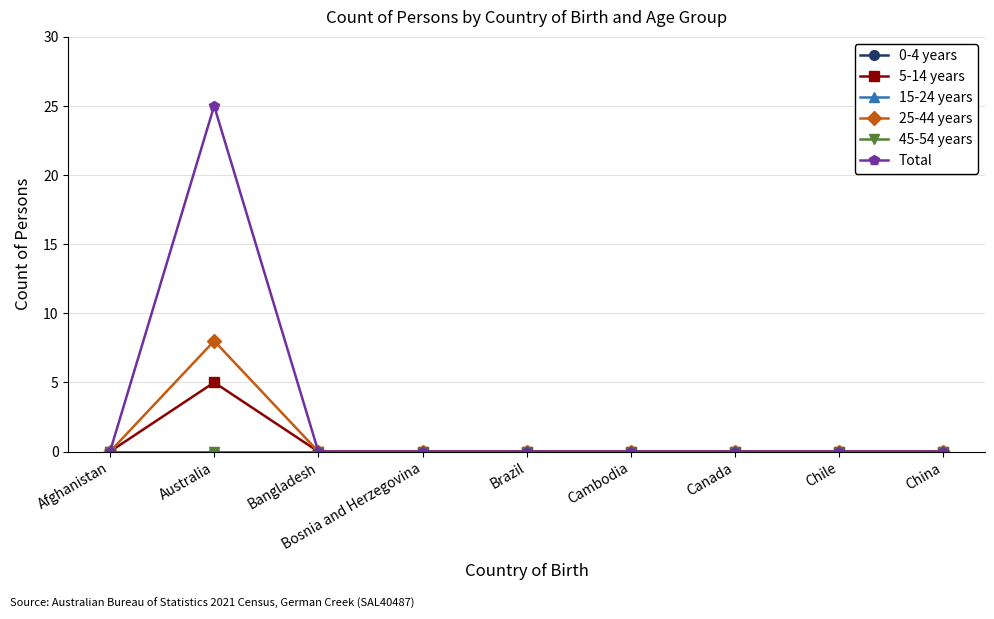

Which category has the highest value in the 5-14 years series?

Australia